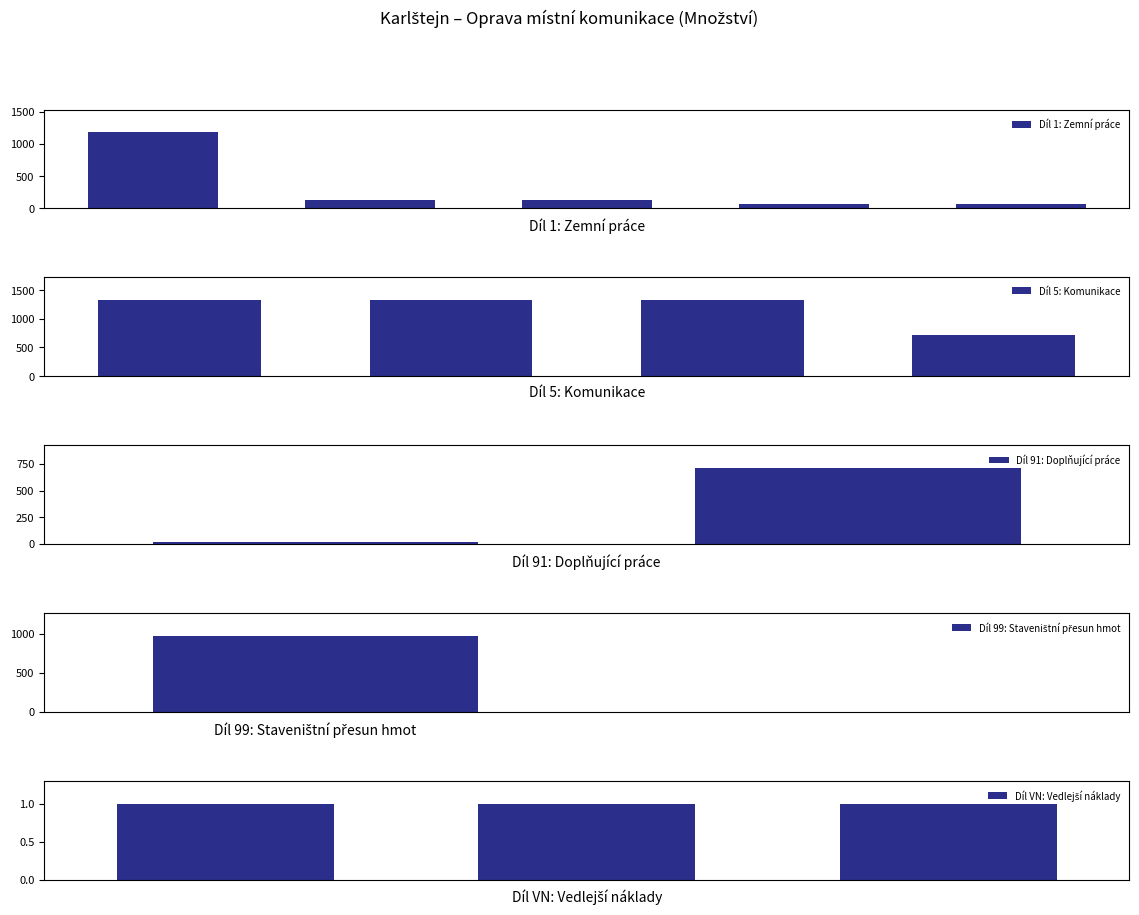

What is the highest value of the Díl 1: Zemní práce series?

1180.0